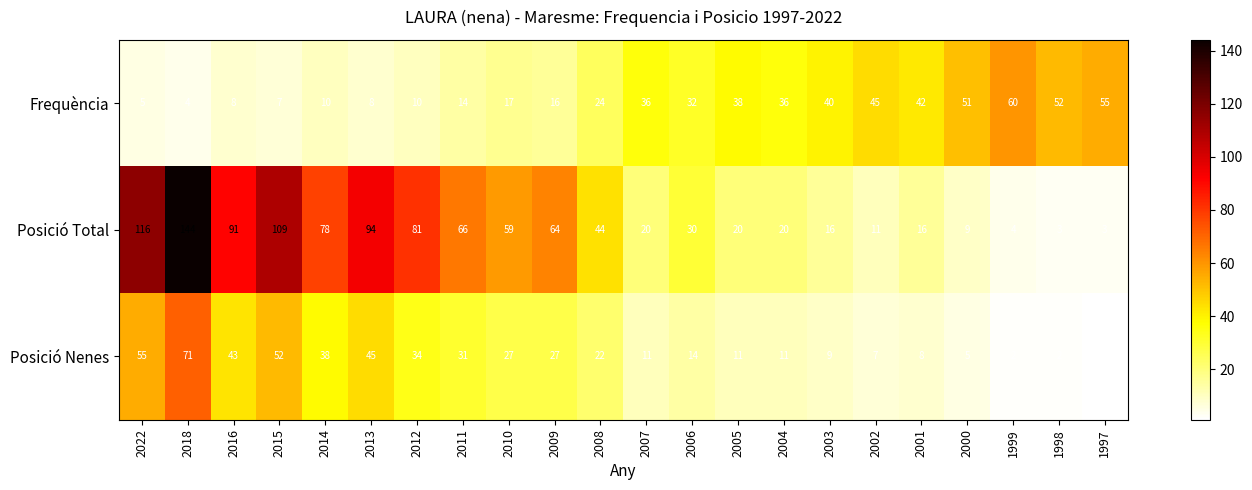

Where does the Frequència series first go above 32?

2007